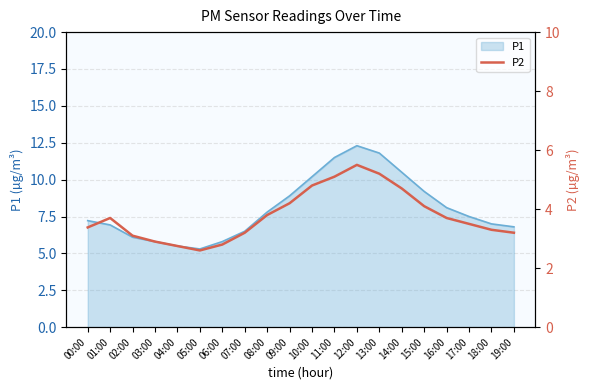

At which label is the value closest to 4?

15:00